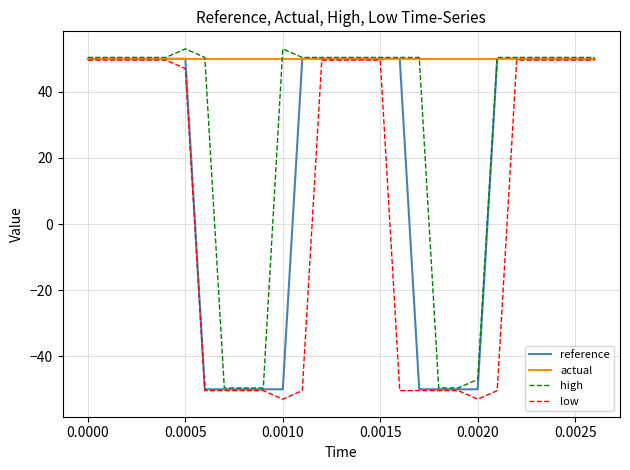

What is the maximum value shown in the chart?

53.0